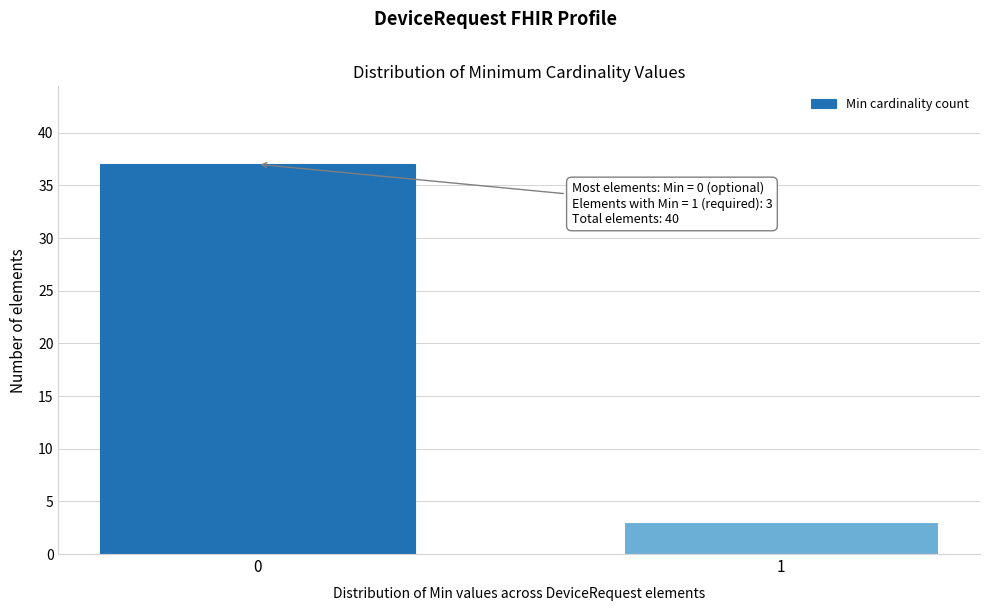

Reading right to left, transcribe all the data shown in this chart.

1=3	0=37